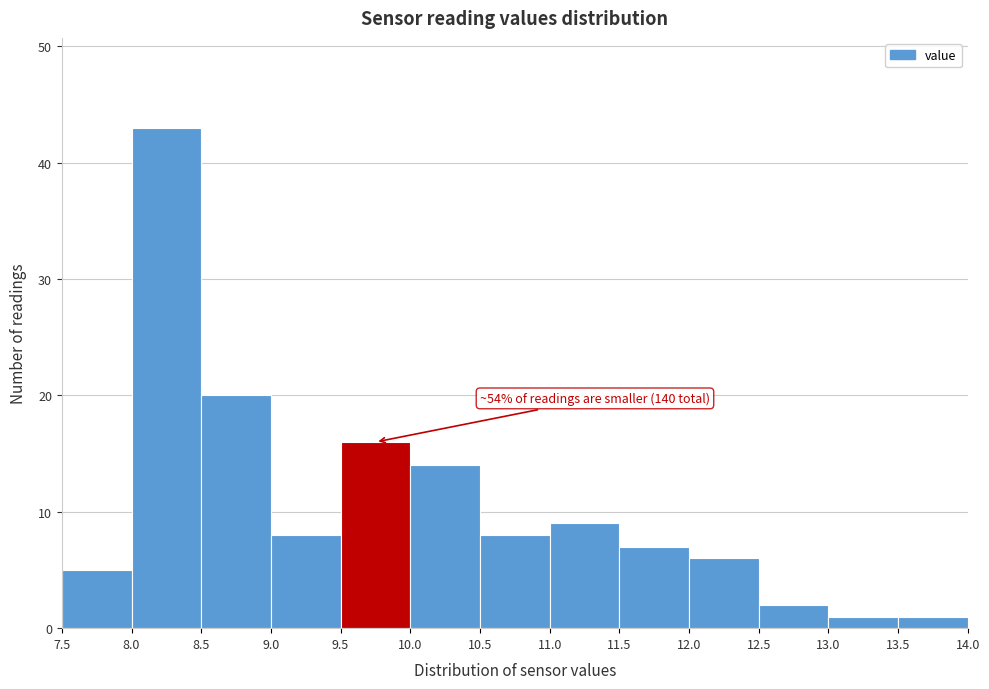

Over which range of the x-axis is the bar tallest?

8.0 to 8.5